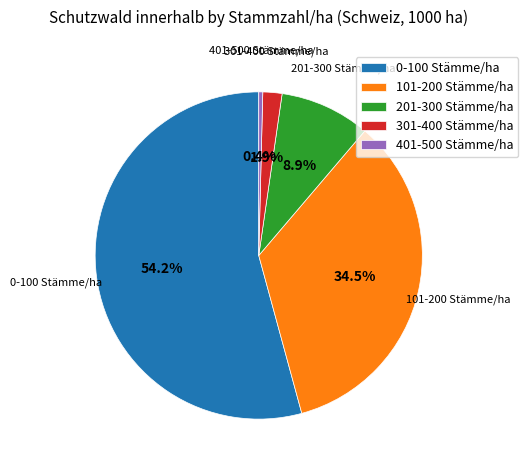

Approximately how many times larger is the value at 201-300 Stämme/ha compared to 301-400 Stämme/ha?

4.7